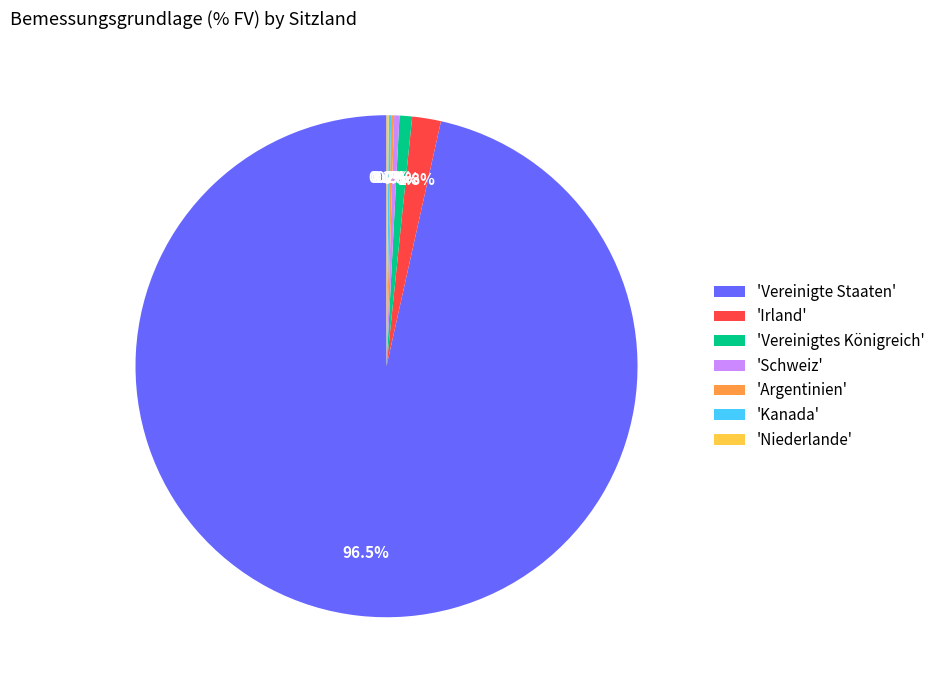

What portion of the pie excludes 'Irland'?

98.2%